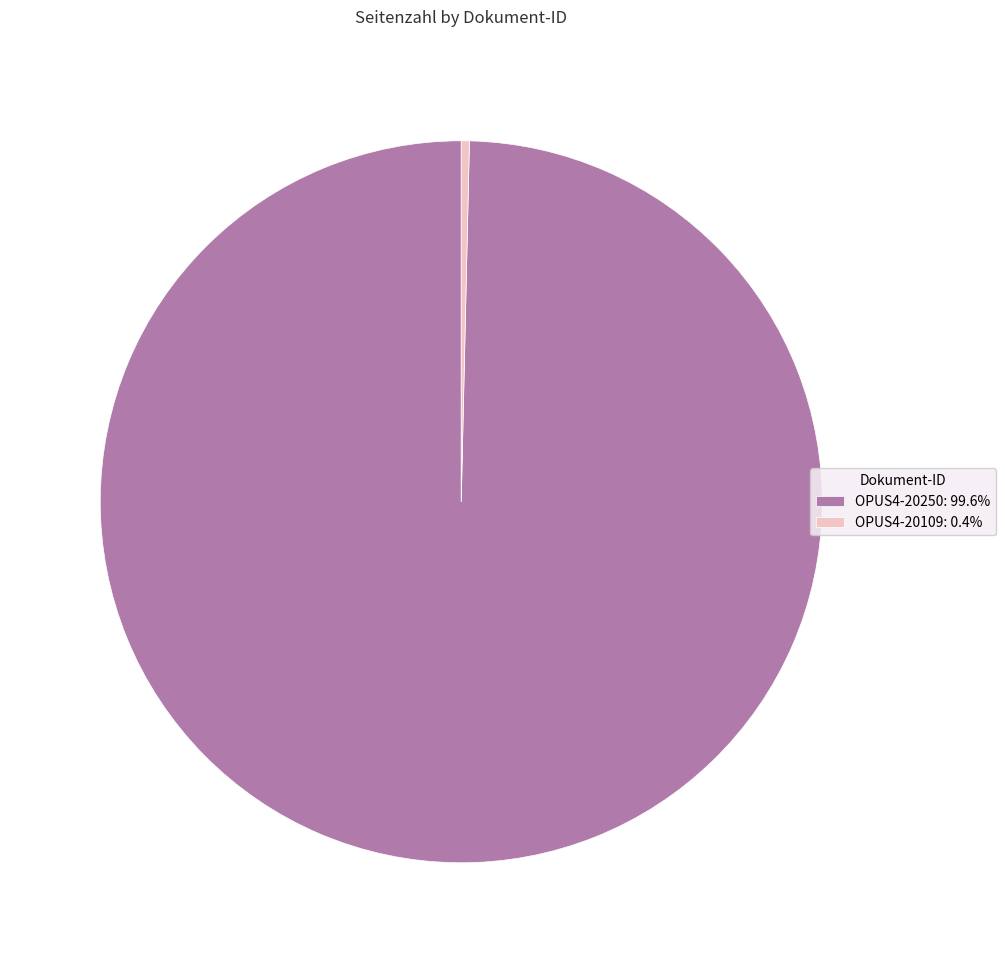

Is the sum of OPUS4-20109 and OPUS4-20250 greater than half?

Yes